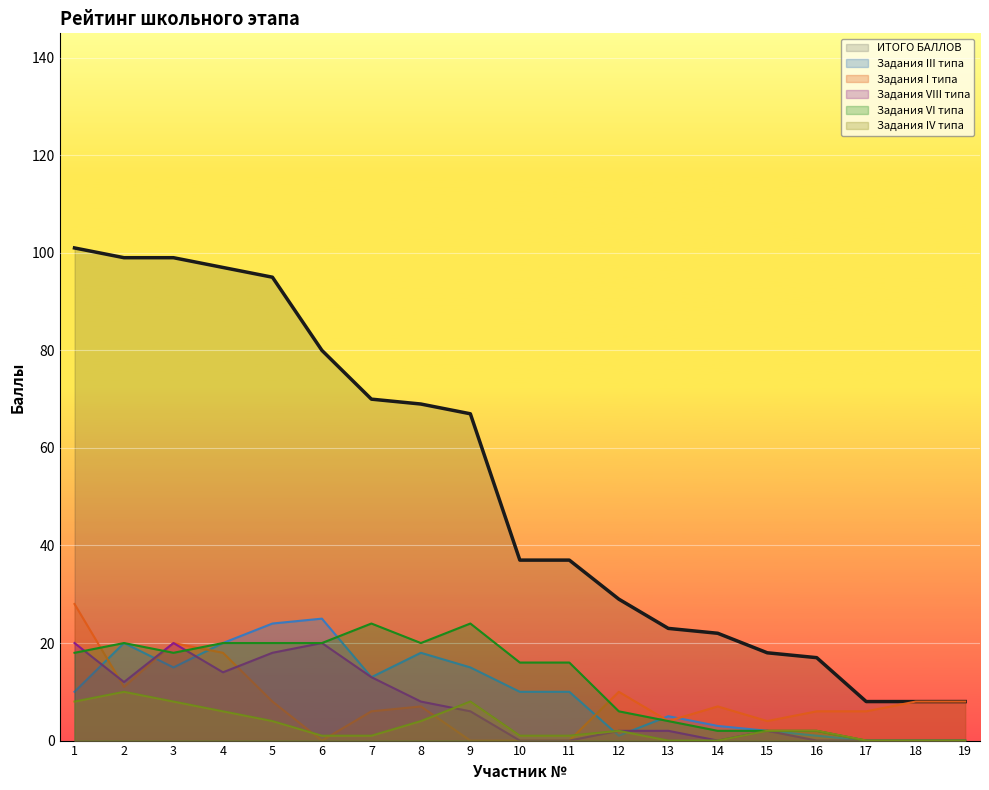

Where is the first local maximum for Задания VIII типа?

3